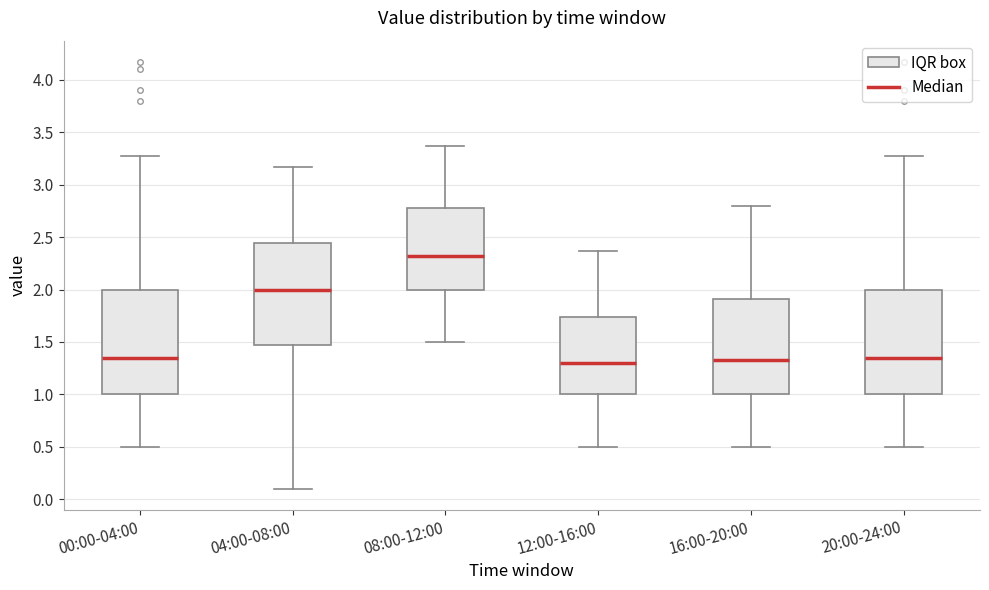

Reading left to right, read every box against the y-axis: the position of its median line, the range the box covers, and the ends of its whiskers. The values are not printed on the chart, so give them approximately, as read against the axis.

00:00-04:00: median 1.35, box 1.00 to 2.00, whiskers 0.50 to 3.25
04:00-08:00: median 2.00, box 1.45 to 2.45, whiskers 0.10 to 3.15
08:00-12:00: median 2.30, box 2.00 to 2.80, whiskers 1.50 to 3.35
12:00-16:00: median 1.30, box 1.00 to 1.75, whiskers 0.50 to 2.35
16:00-20:00: median 1.35, box 1.00 to 1.90, whiskers 0.50 to 2.80
20:00-24:00: median 1.35, box 1.00 to 2.00, whiskers 0.50 to 3.25